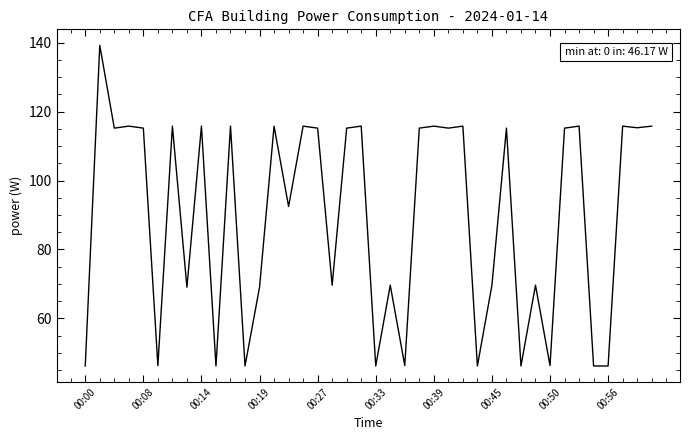

What is the smallest value displayed?

46.2